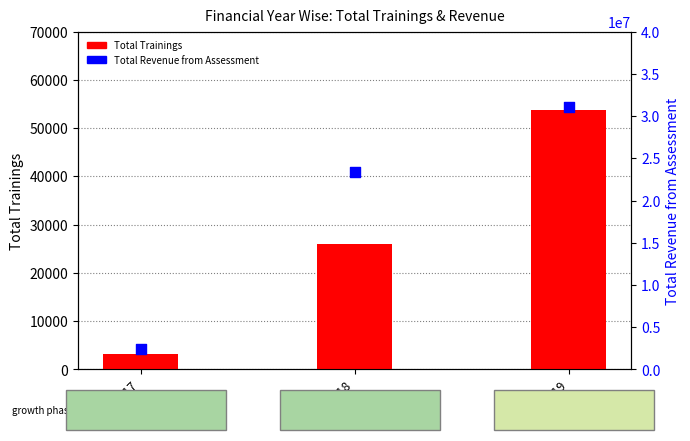

What is the total value across all series at 2017-2018?

23400003